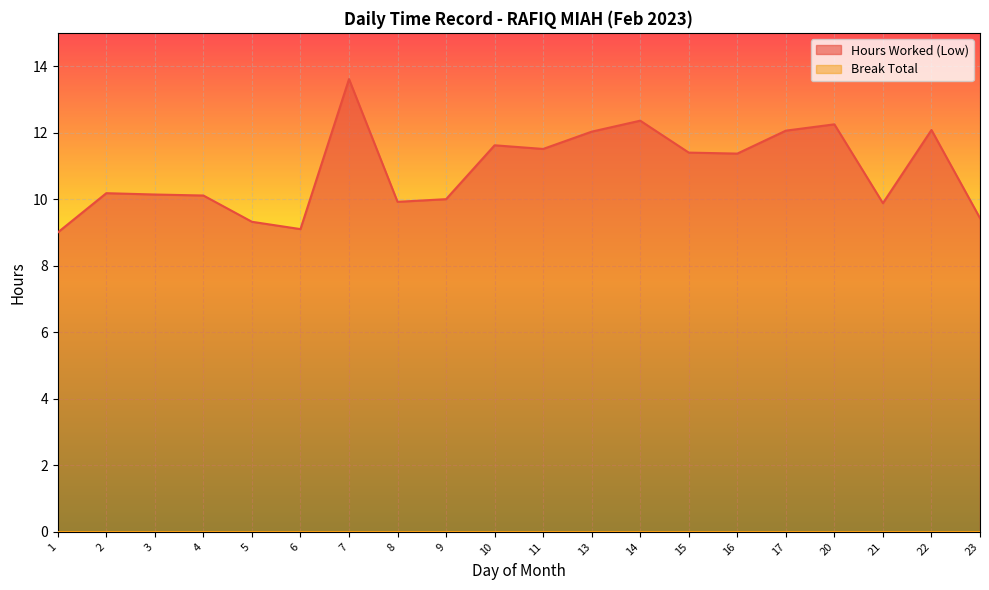

How many values exceed 11?

10